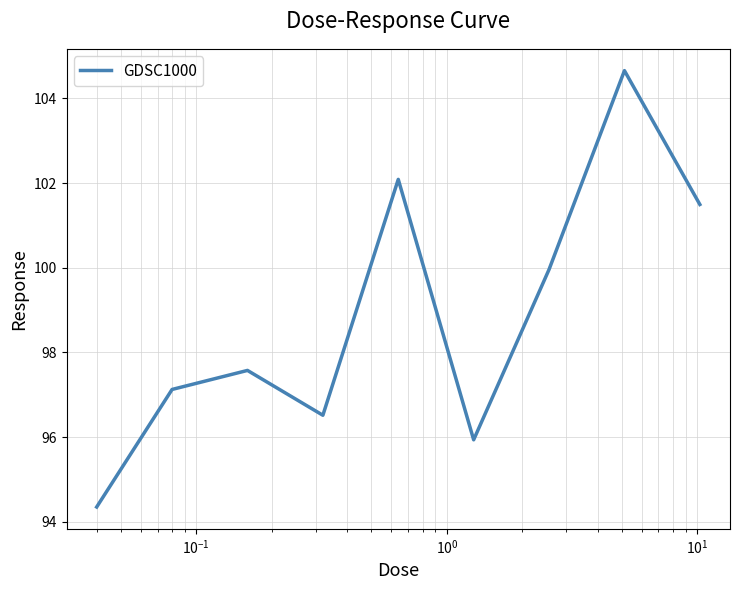

How many distinct data groups are displayed?

1